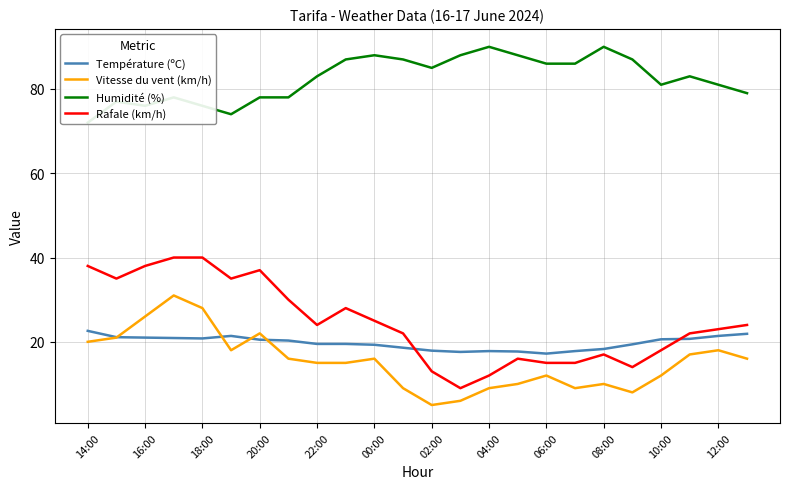

True or false: Vitesse du vent (km/h) has a value of 15.0 at 22:00.

True